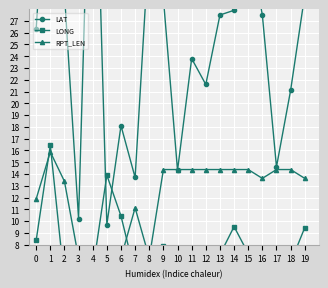

Which category has the lowest value in the RPT_LEN series?

3